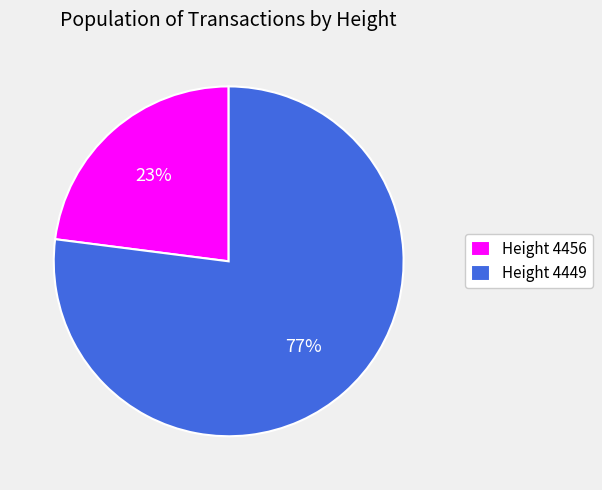

Does any single category account for the majority?

Yes